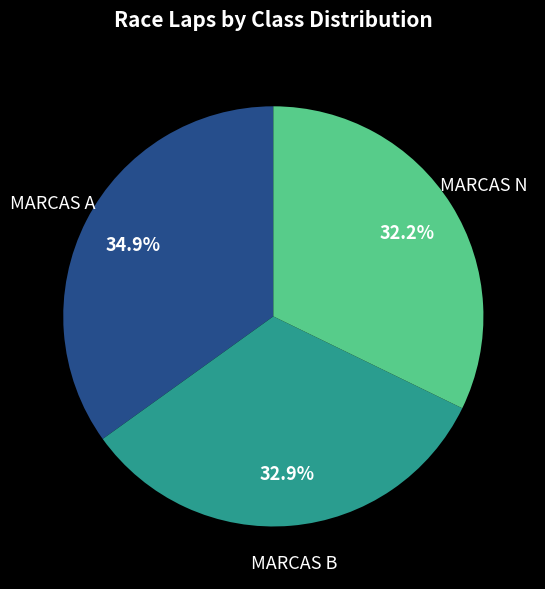

Is there a majority slice in this chart?

No